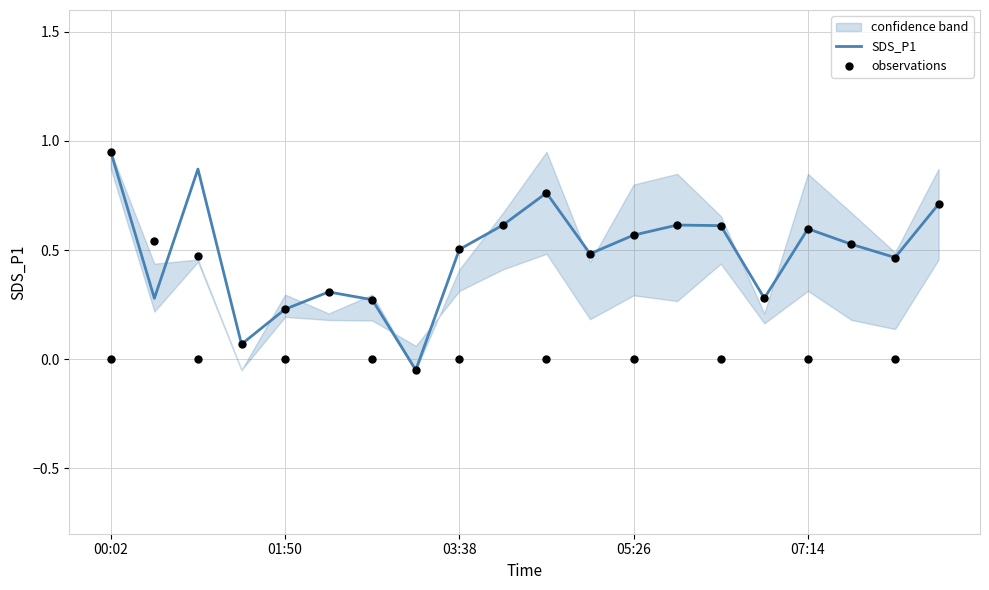

Which series has the largest total across all categories?

SDS_P1